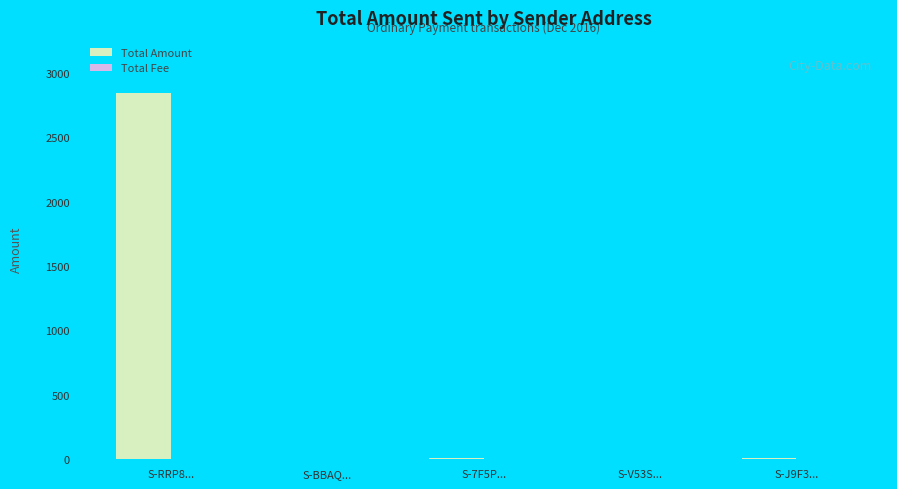

At which category is the sum across all series the highest?

S-RRP8...